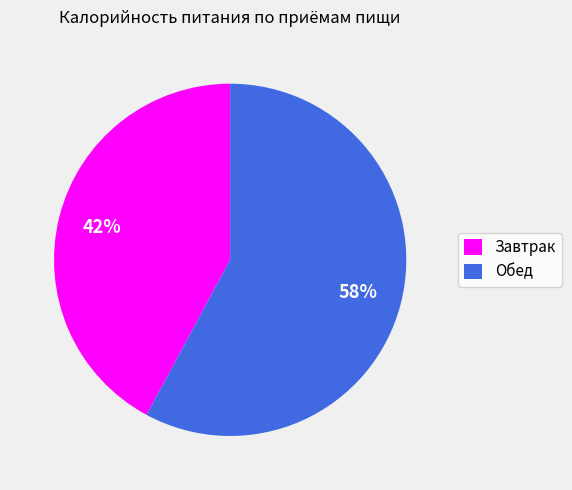

Do Обед and Завтрак together represent more than half of the pie?

Yes